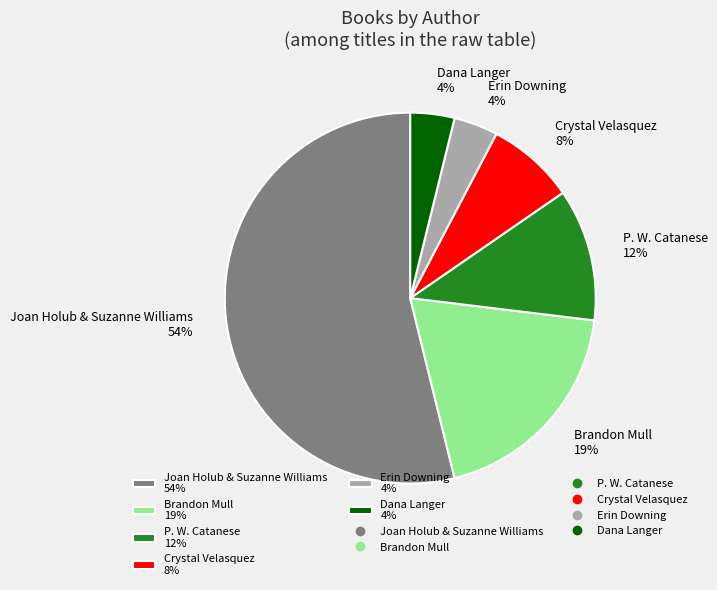

Is P. W. Catanese 12% the majority of the pie?

No